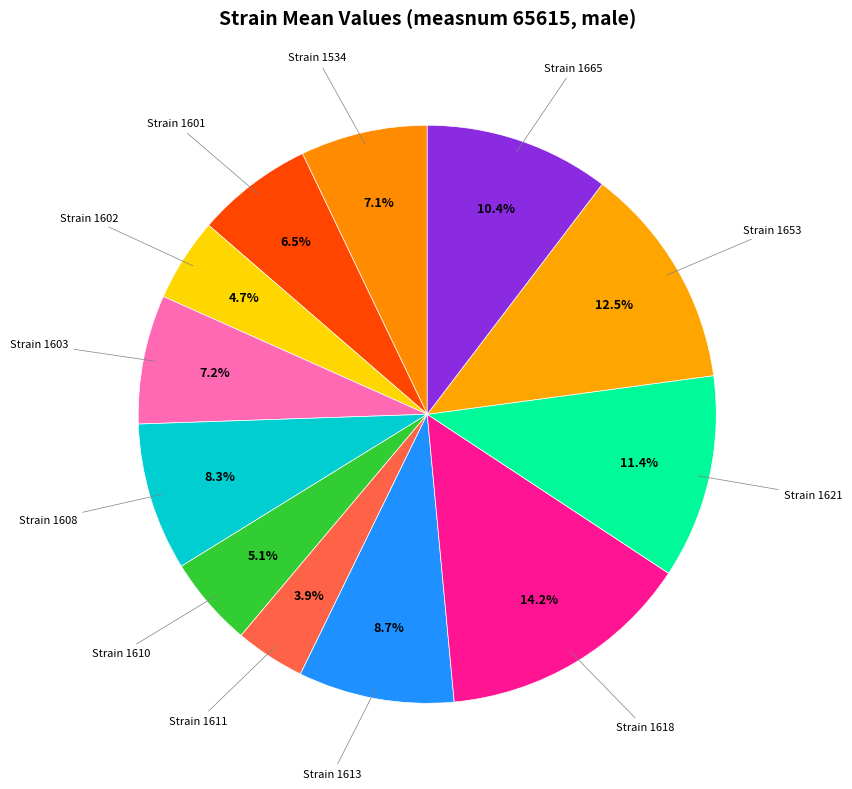

Is Strain 1534 the majority of the pie?

No